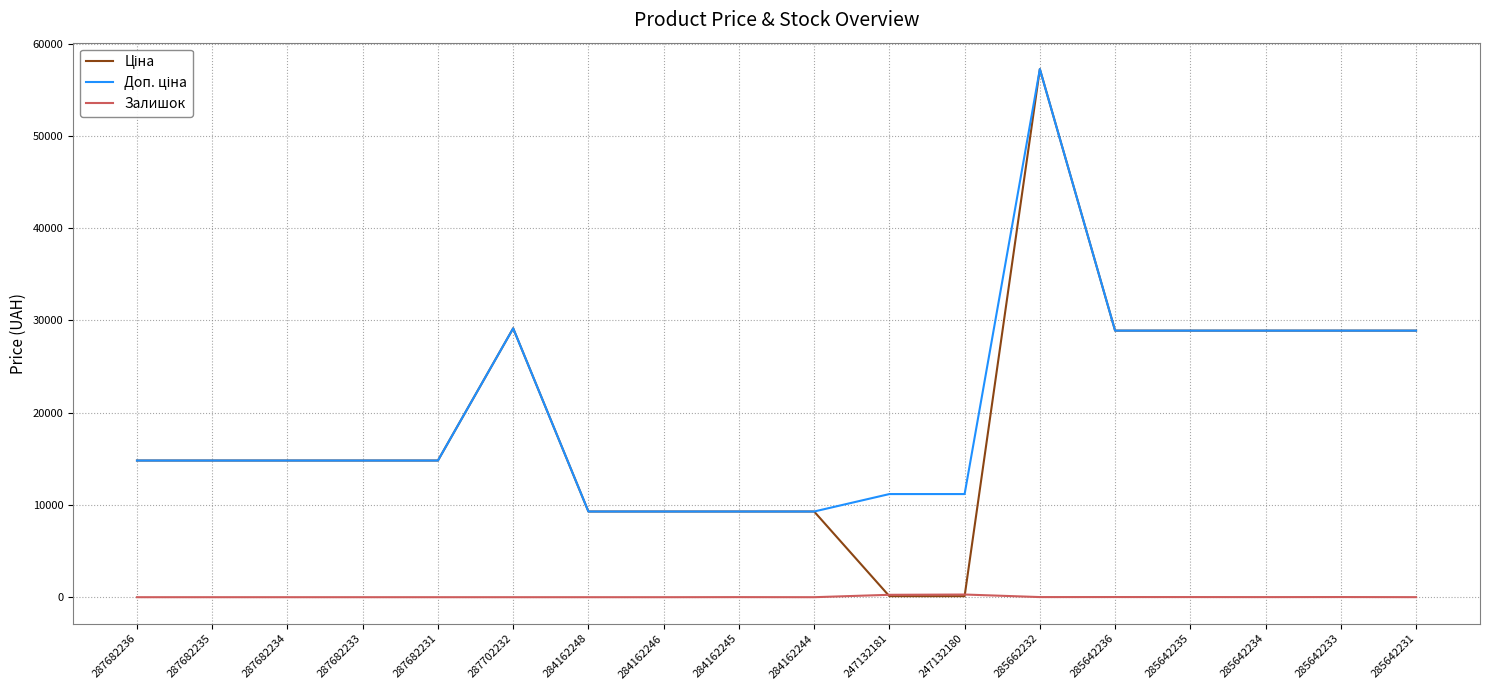

At which label does Залишок first exceed 5?

284162245